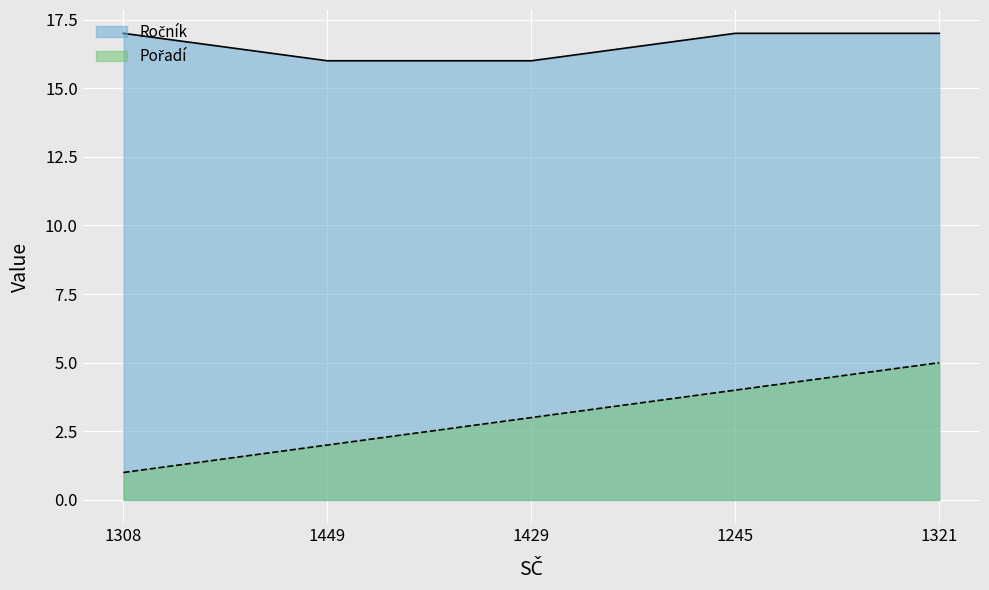

How many Pořadí values are between 2 and 4?

3